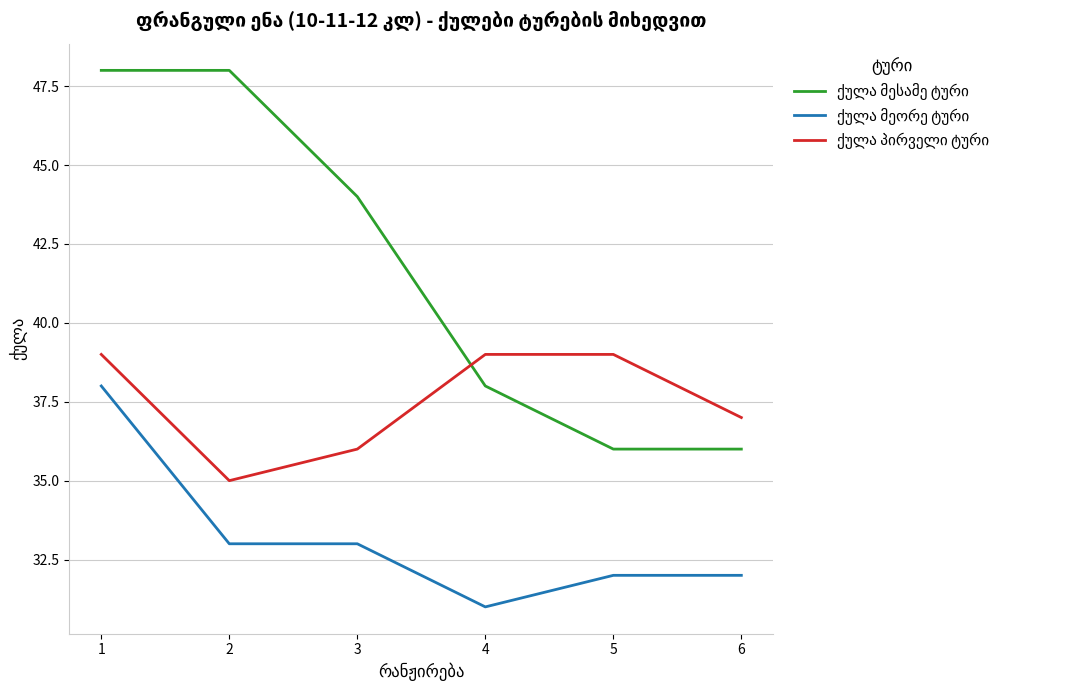

At which category does the chart reach its minimum across all series?

4